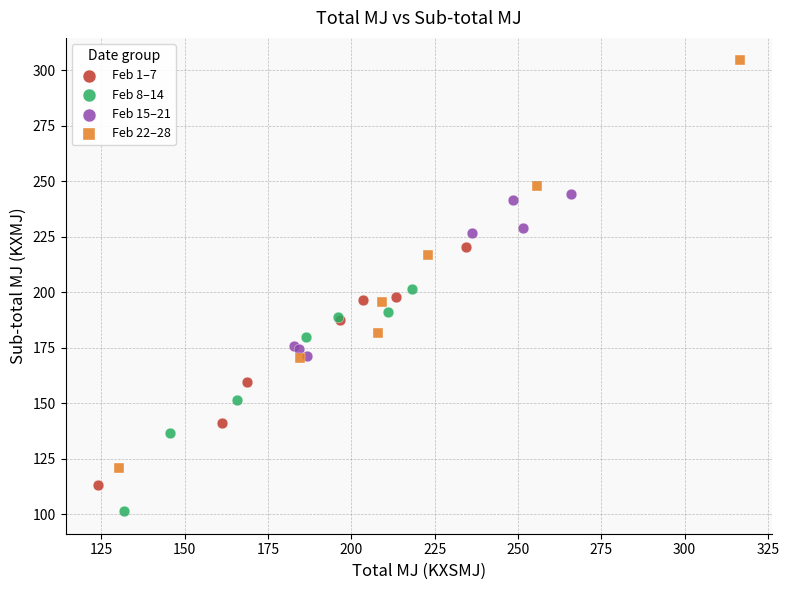

Which series has the widest spread of Y values?

Feb 22–28